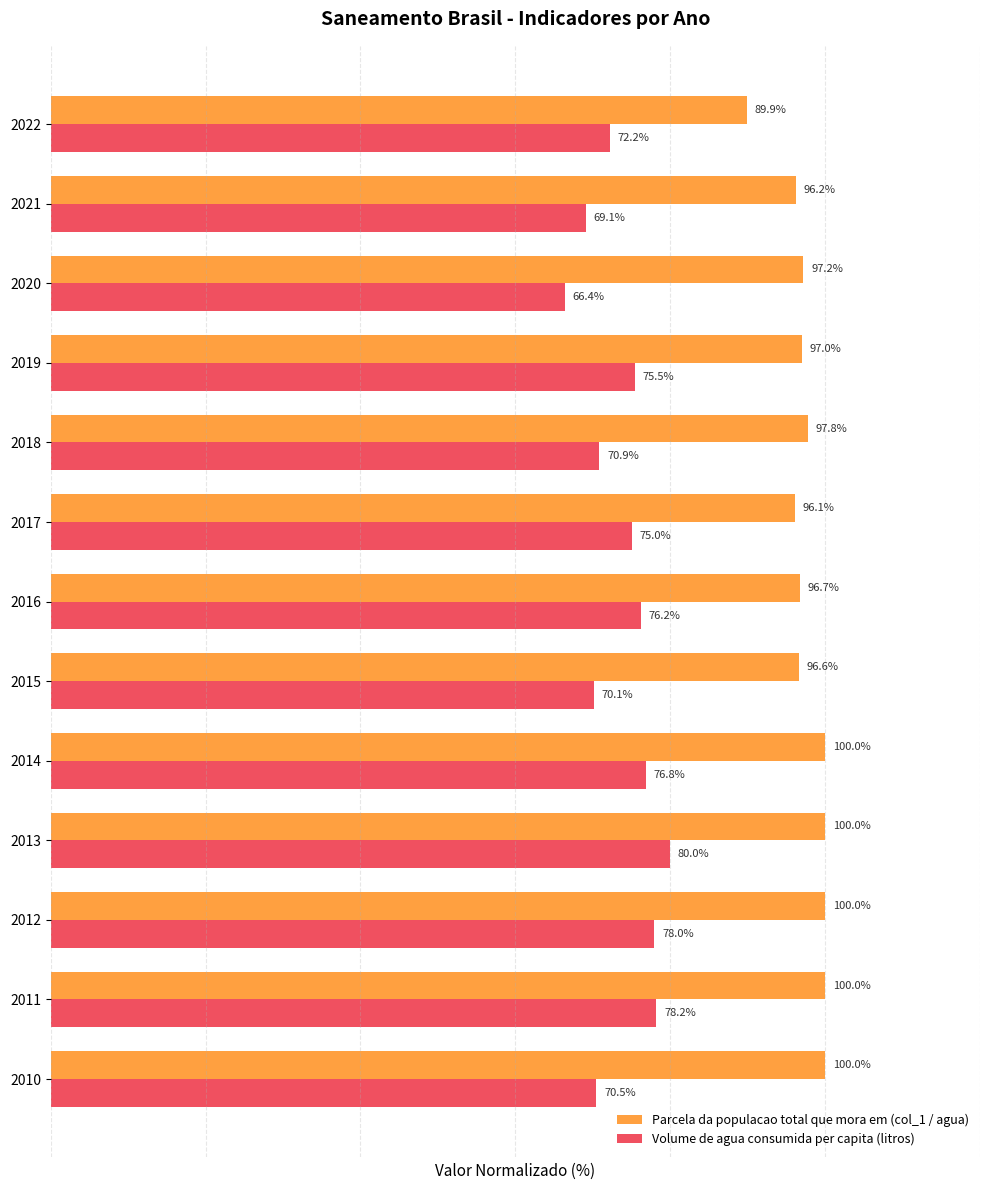

Between 2012 and 2021, which series saw the biggest shift?

Volume de agua consumida per capita (litros)